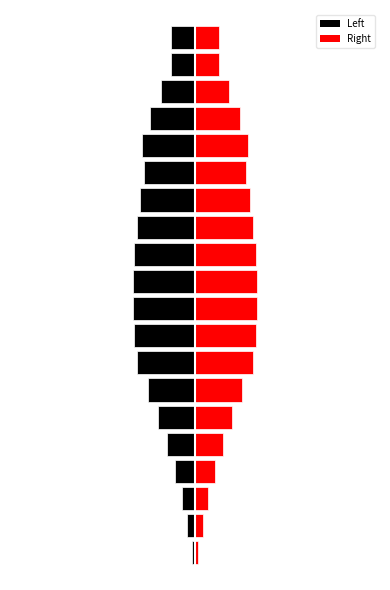

True or false: Left has a value of -5.2 at 12.

False